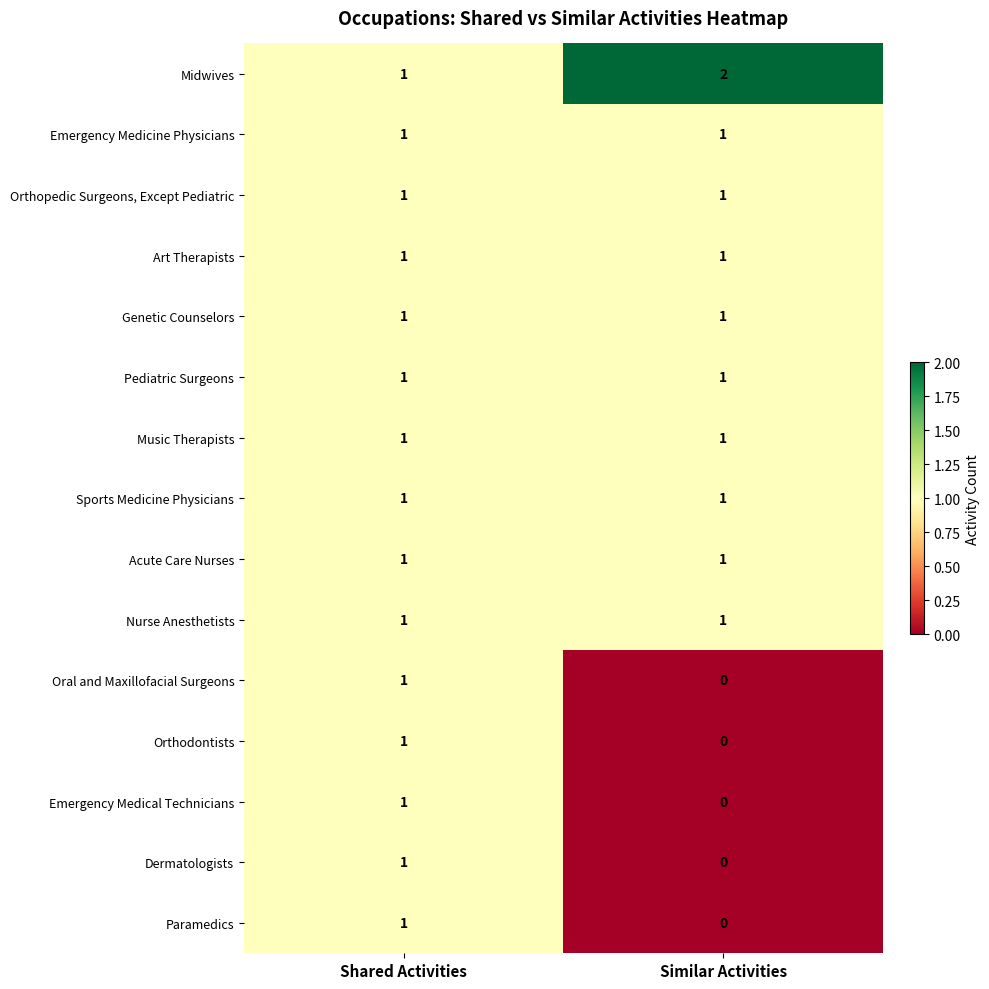

At which label does Oral and Maxillofacial Surgeons reach its minimum?

Similar Activities